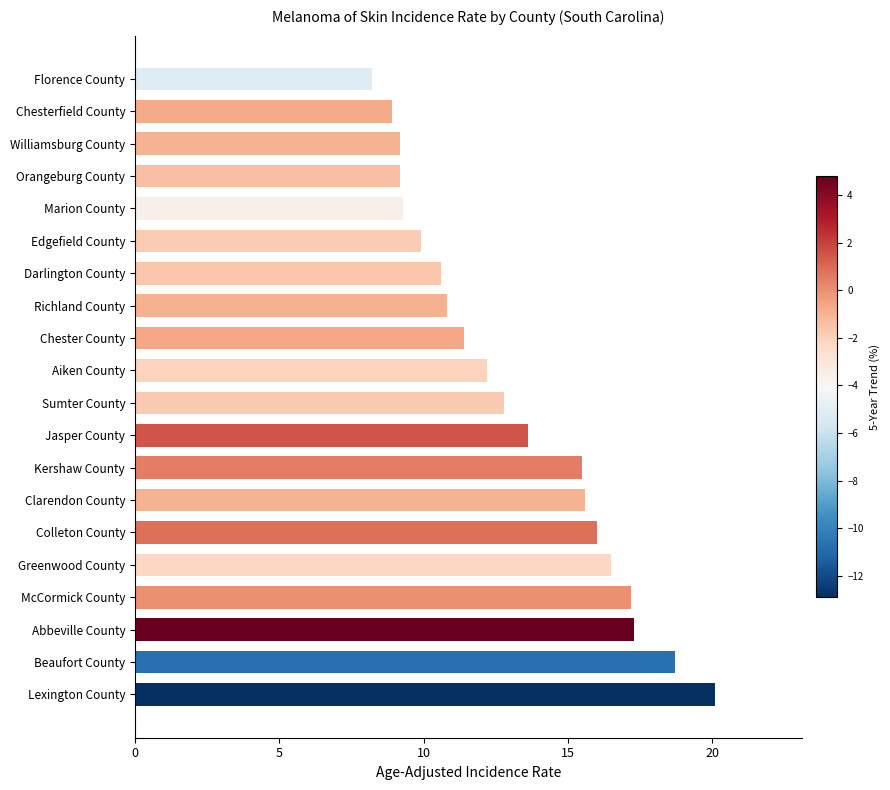

Count the number of data series in this chart.

1